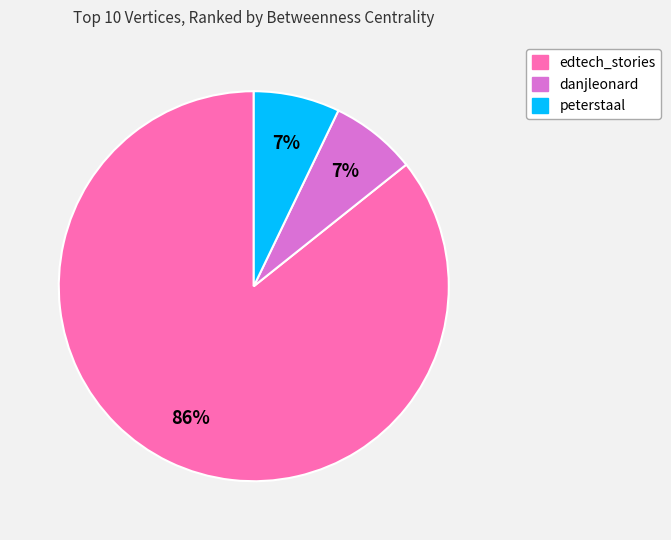

To the nearest percent, what is the difference between the largest and smallest slice percentages?

79%